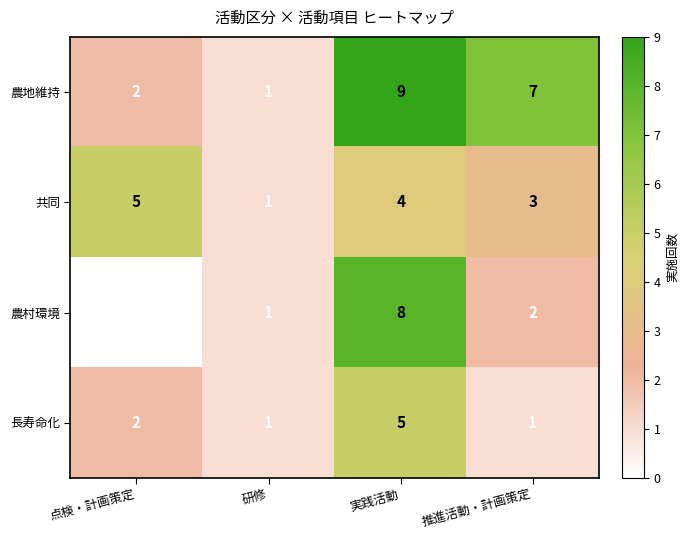

What is the spread (max minus min) of values at 点検・計画策定?

5